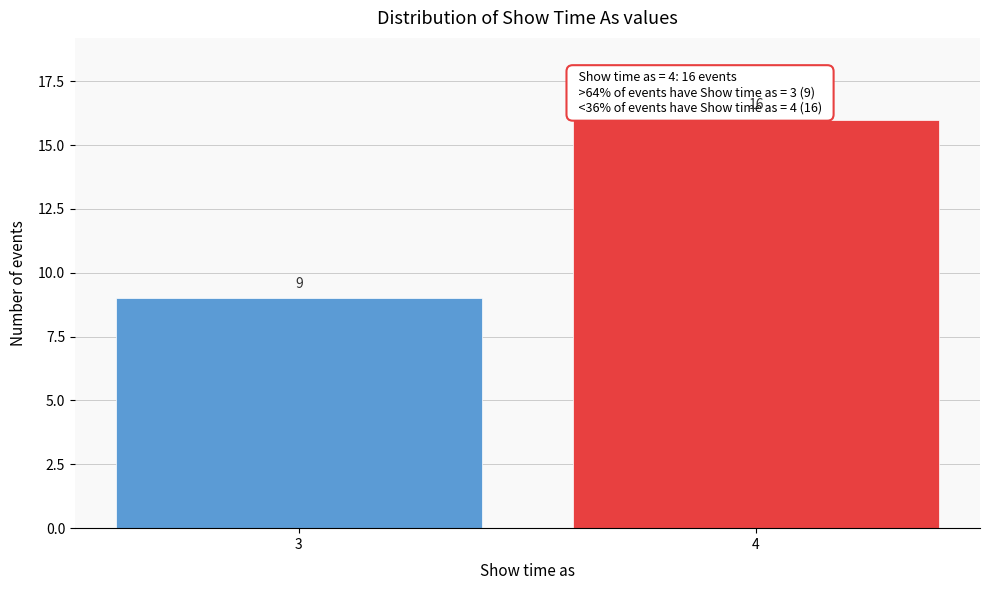

Reading right to left, extract all data points from this chart.

4=16	3=9